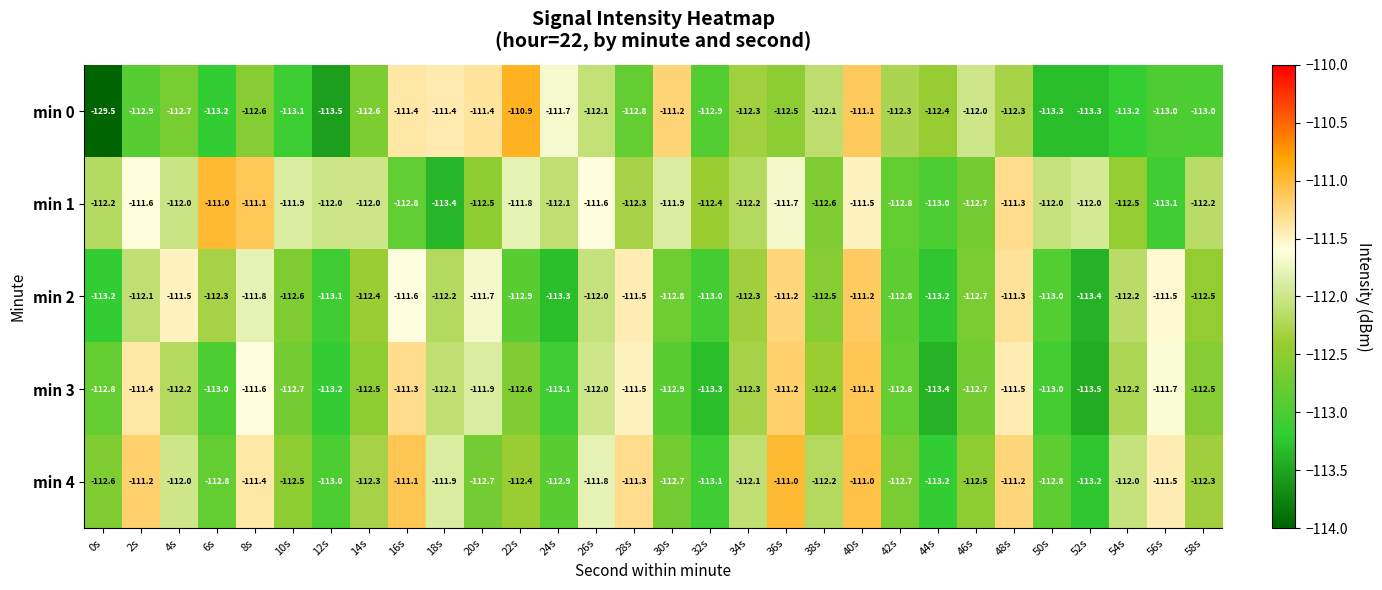

At which label is min 2 closest to -112?

26s